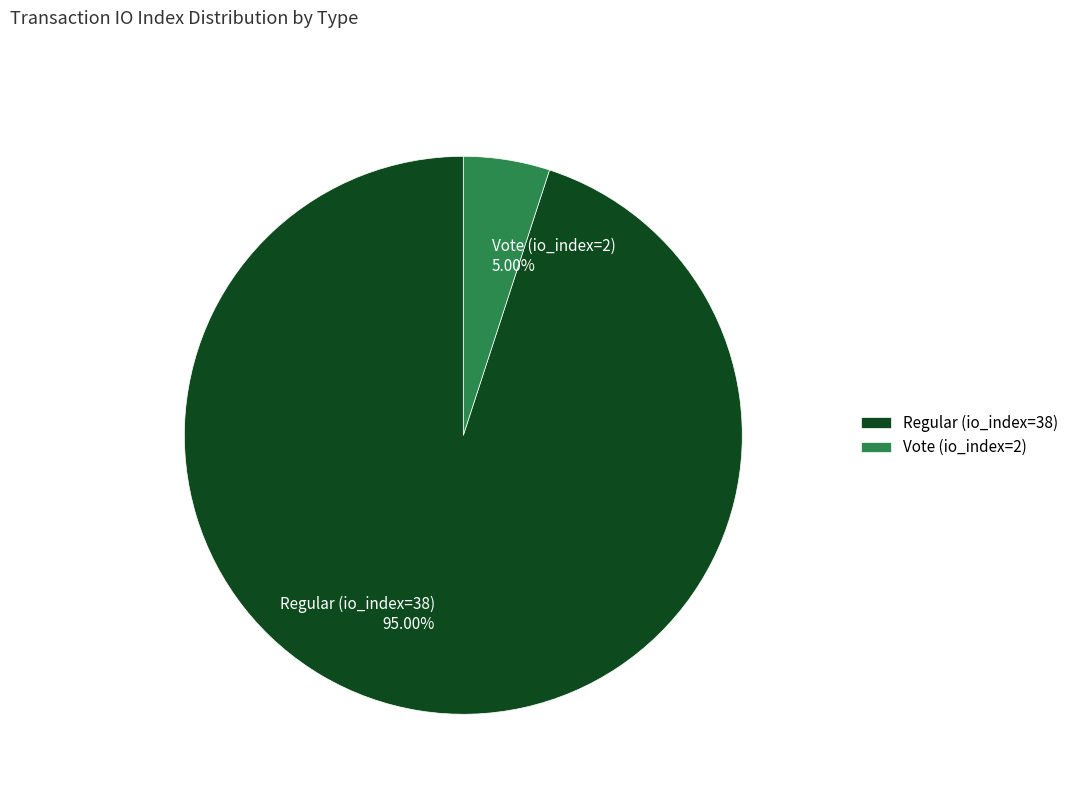

How many slices are in this pie chart?

2